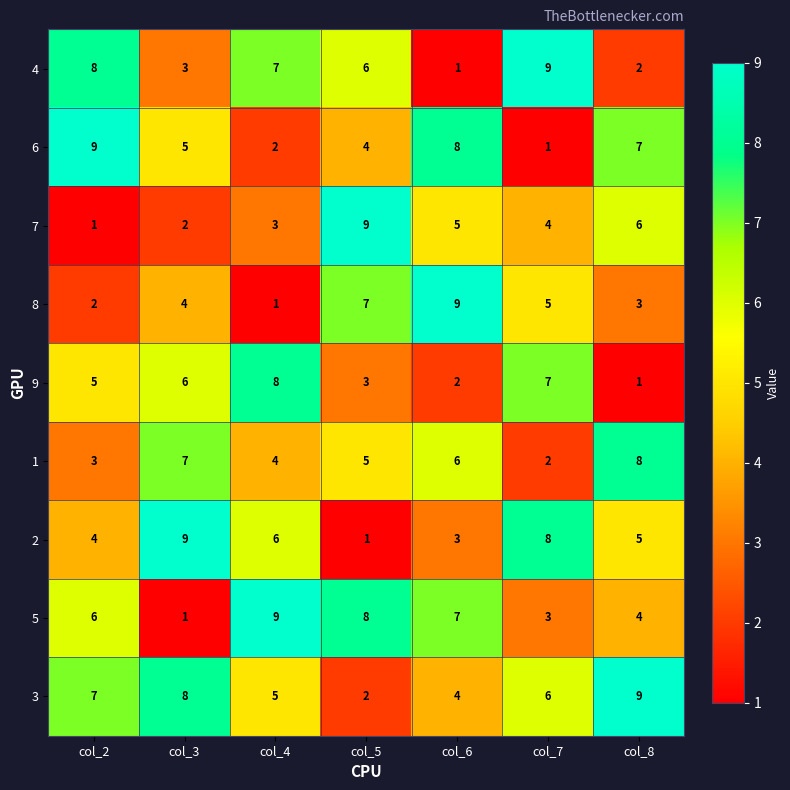

At col_2, list the series in order from largest to smallest.

6, 4, 3, 5, 9, 2, 1, 8, 7